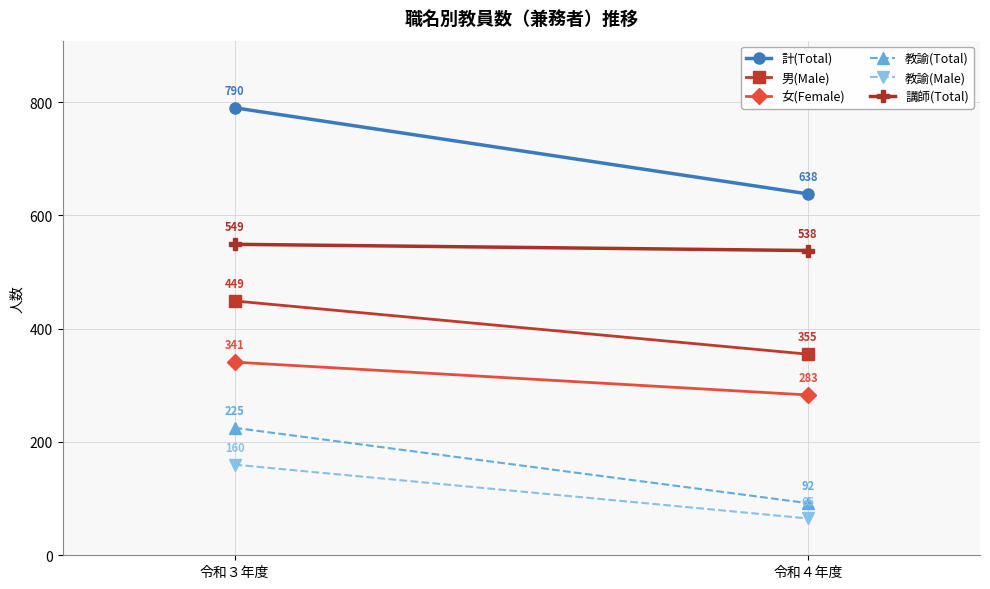

Which series has the largest range (max minus min)?

計(Total)